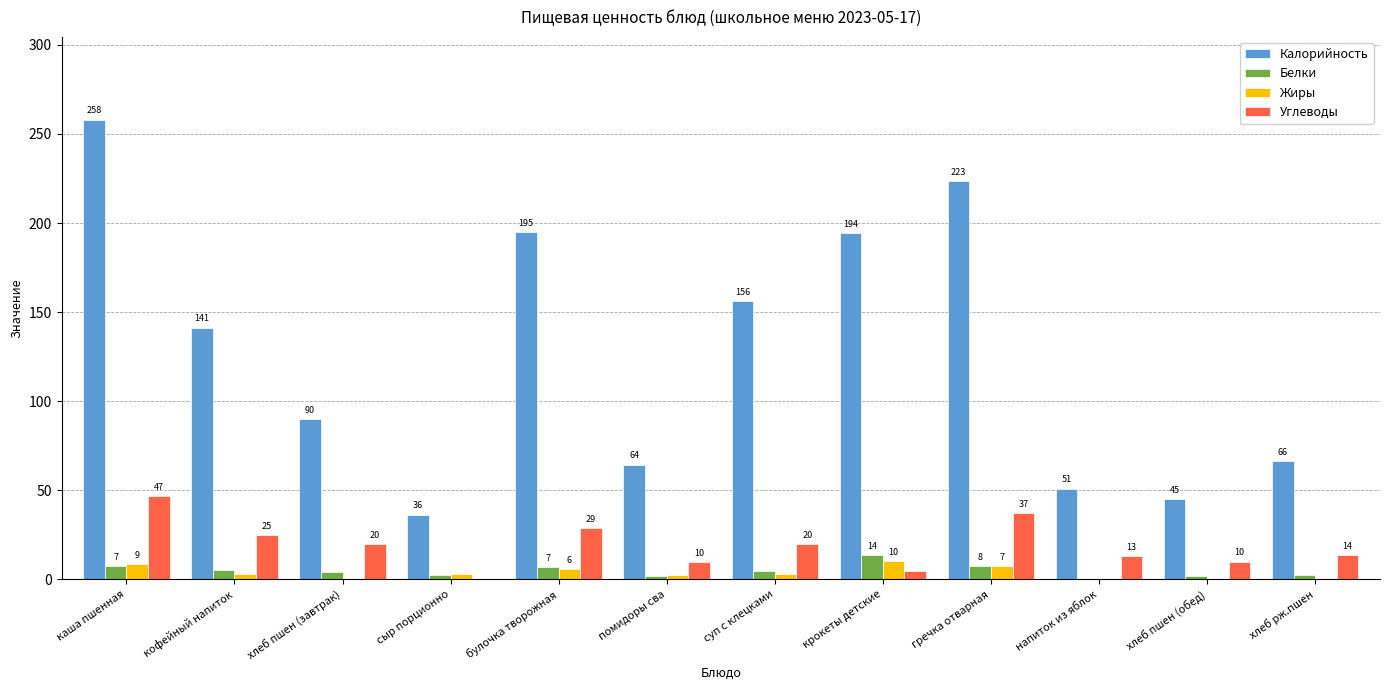

How many groups of bars are there?

12